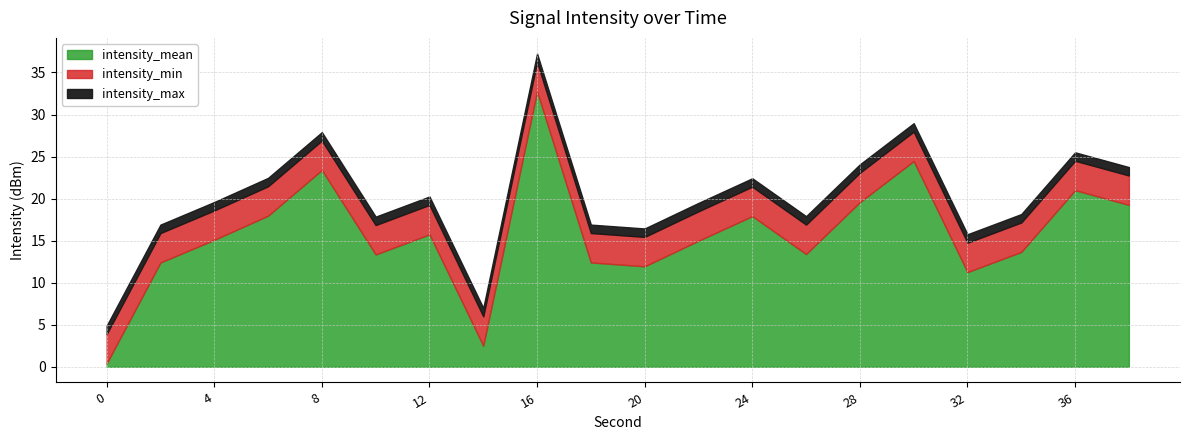

At which category is the sum across all series the highest?

16